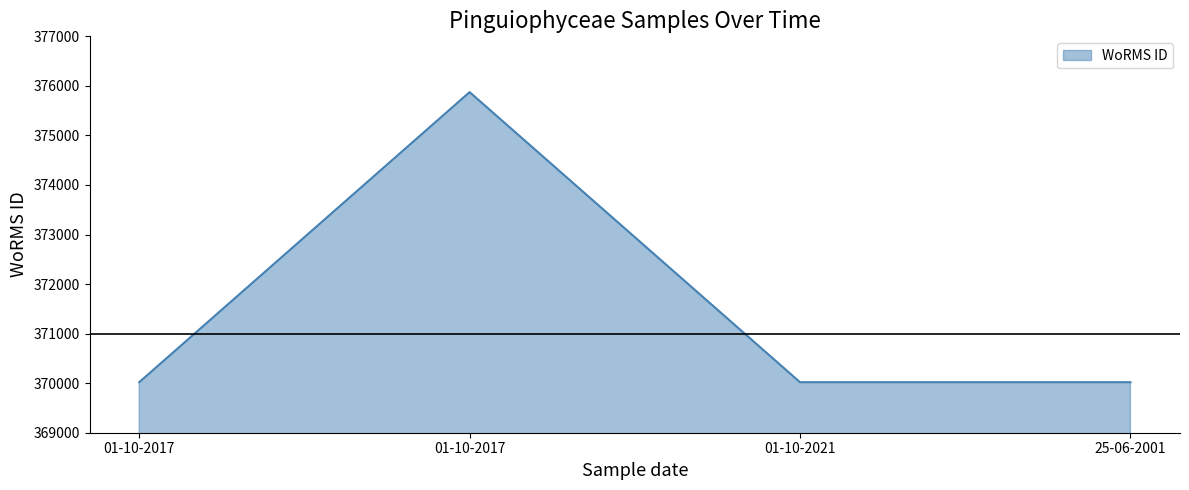

The chart shows a value of 138207 at 01-10-2017. True or false?

False